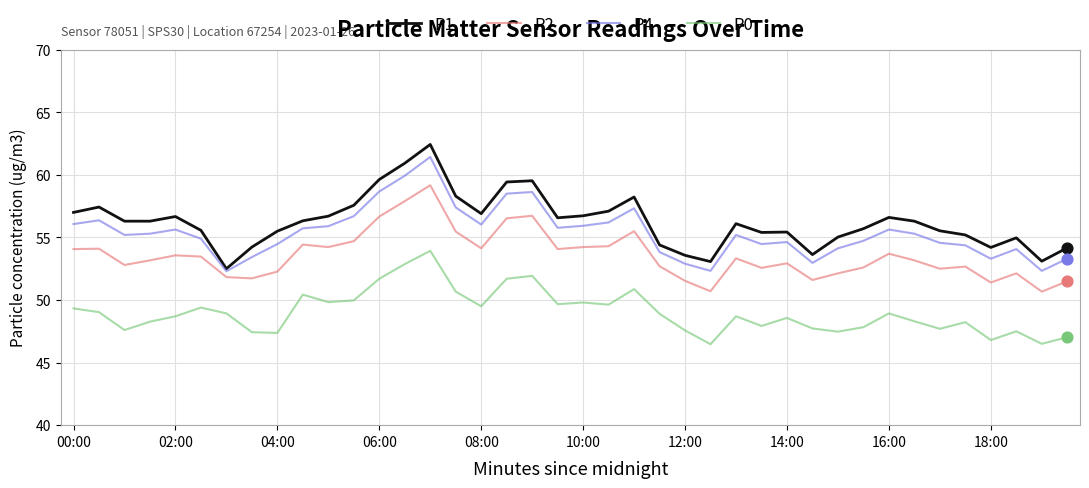

What is the minimum value for P1?

52.5